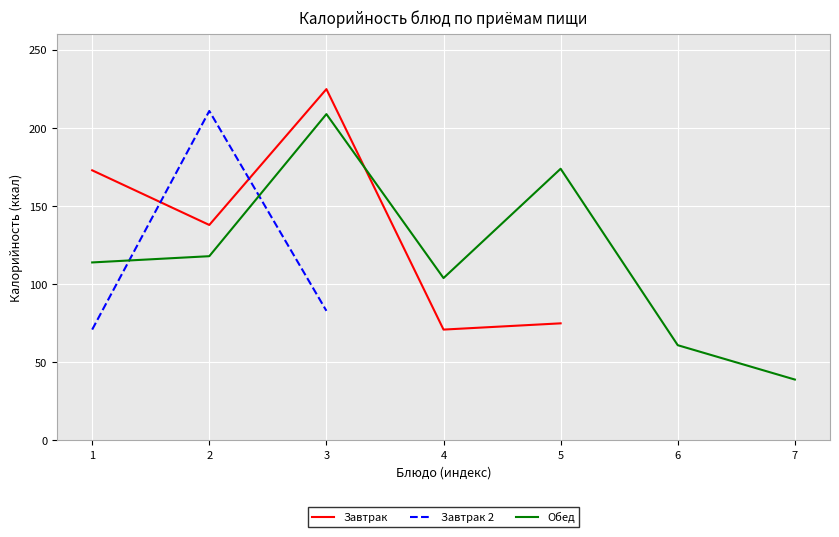

In Завтрак 2, how many points are higher than both neighbors (excluding endpoints)?

1